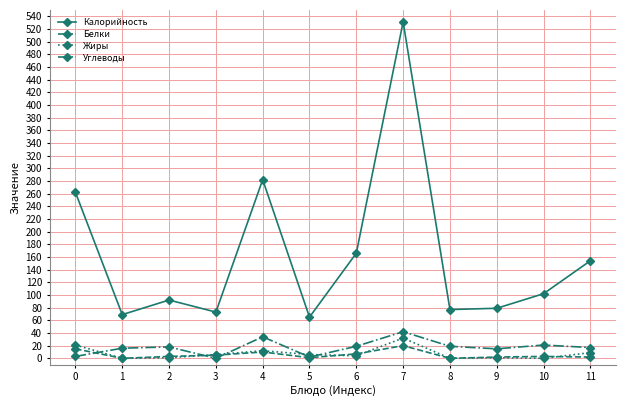

What is the maximum value shown in the chart?

531